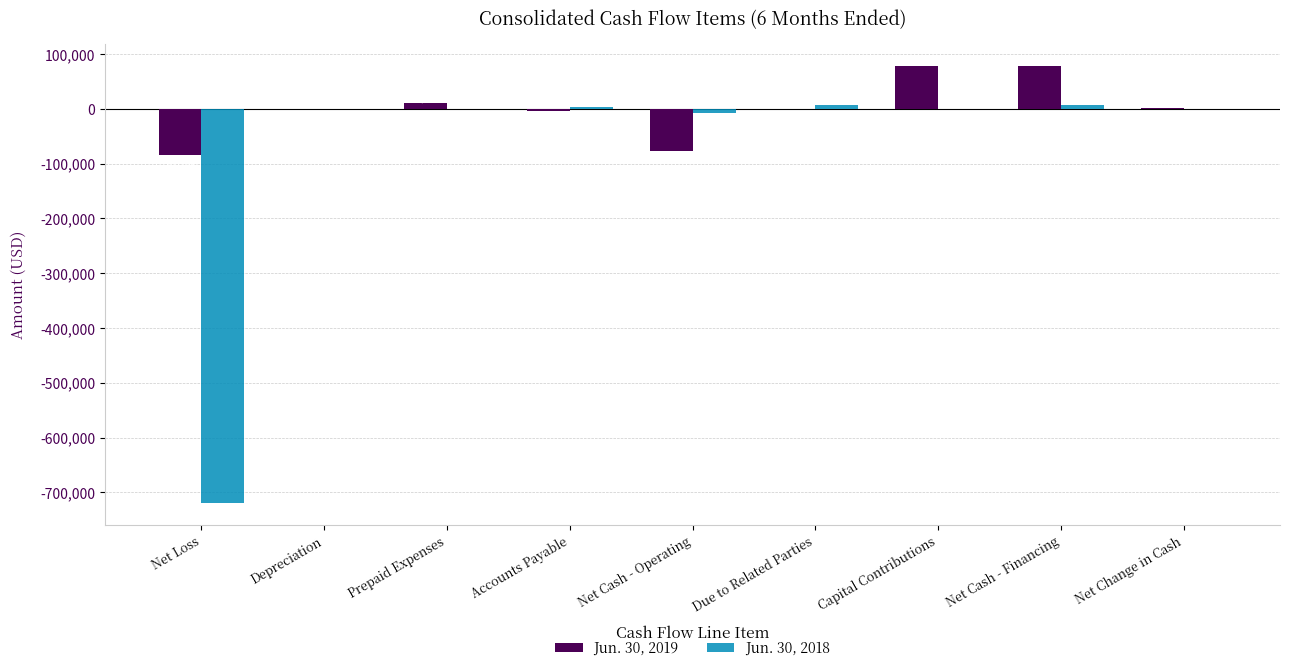

What is the highest value of the Jun. 30, 2019 series?

78267